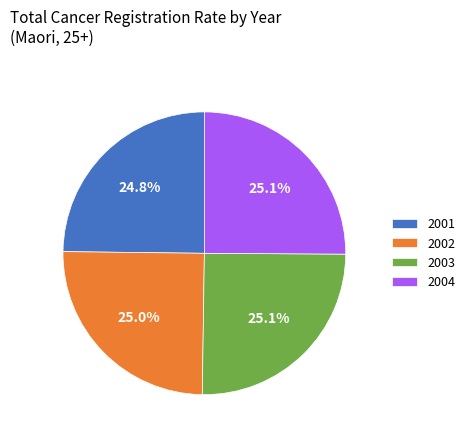

Count the number of slices in the pie.

4